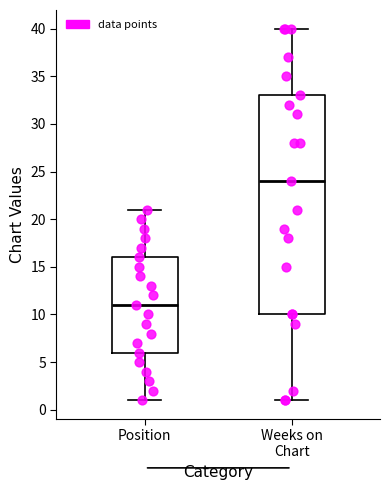

Where does the lower whisker of the box for Weeks on Chart end on the y-axis? The values are not printed on the chart, so give them approximately, as read against the axis.

1